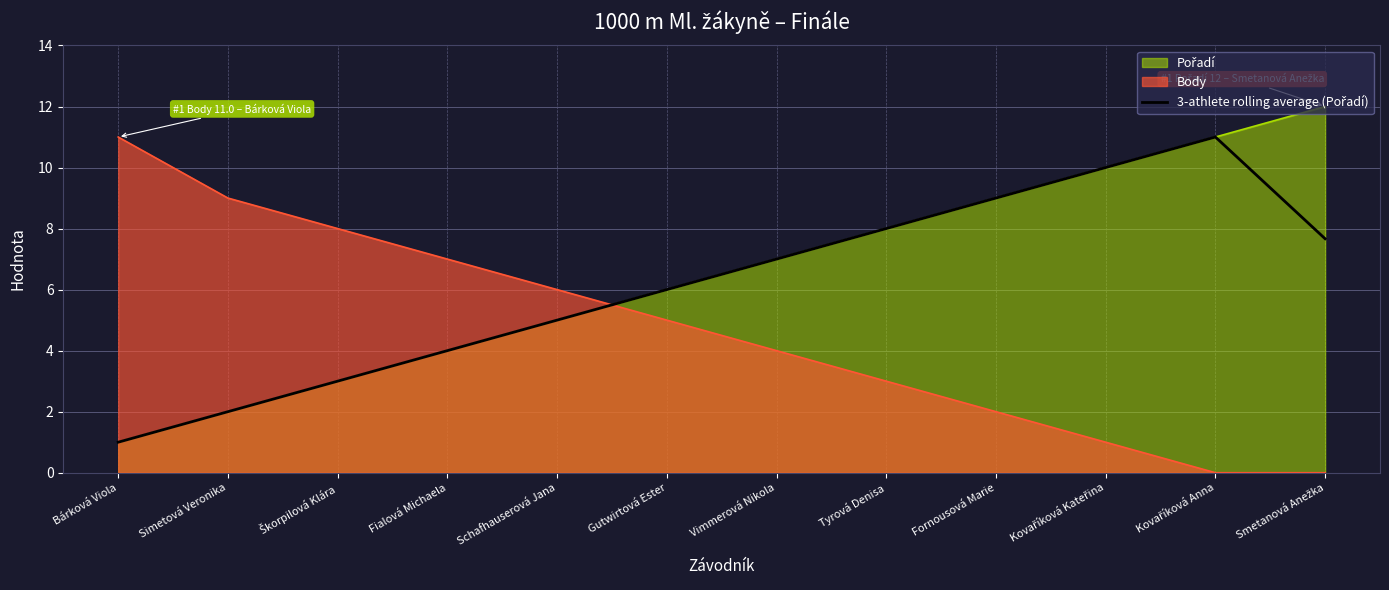

True or false: the data shows 0.3 at Bárková Viola.

False